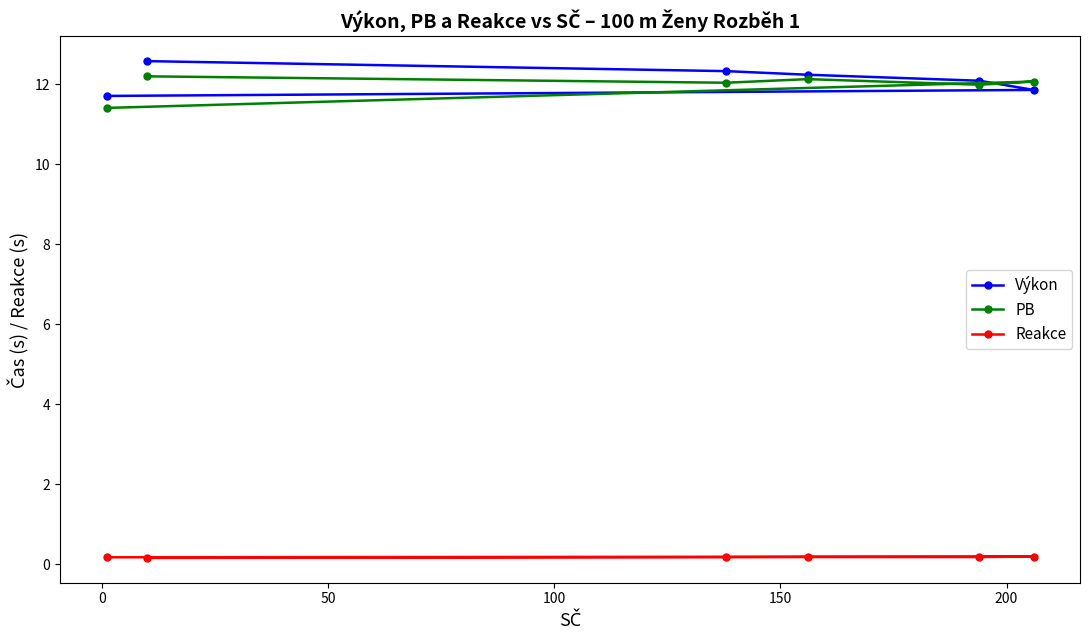

What is the greatest value displayed?

12.6